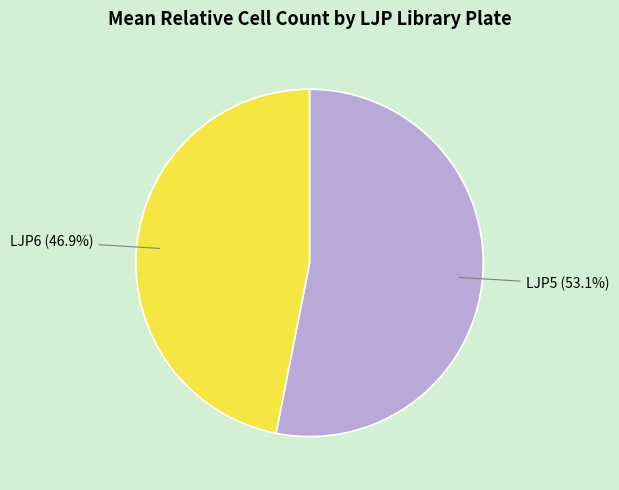

Does any single category account for the majority?

Yes